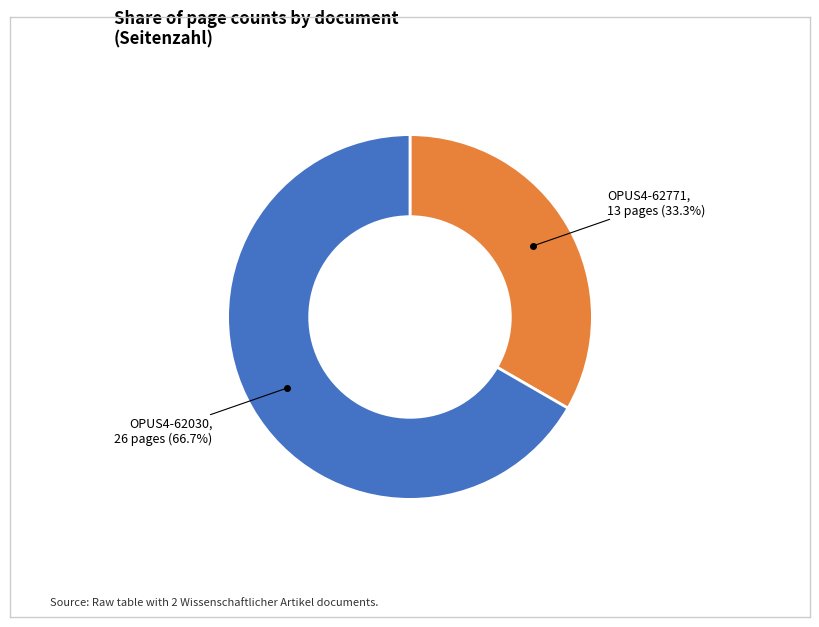

Is there any slice that represents more than half of the pie?

Yes